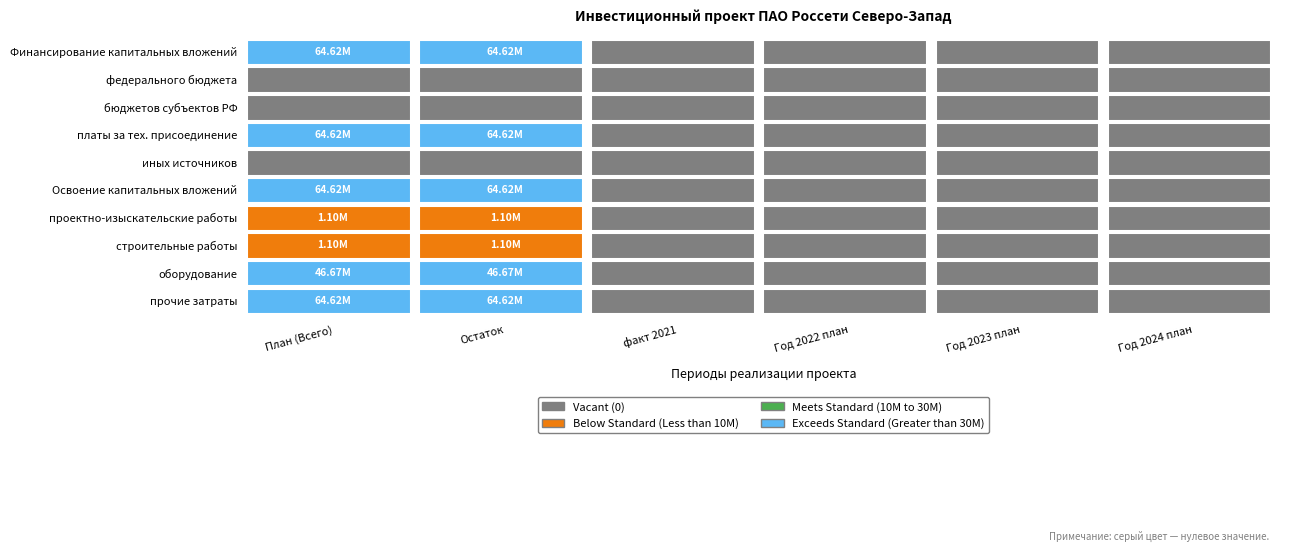

The value of оборудование at 5 is 14552176. True or false?

False